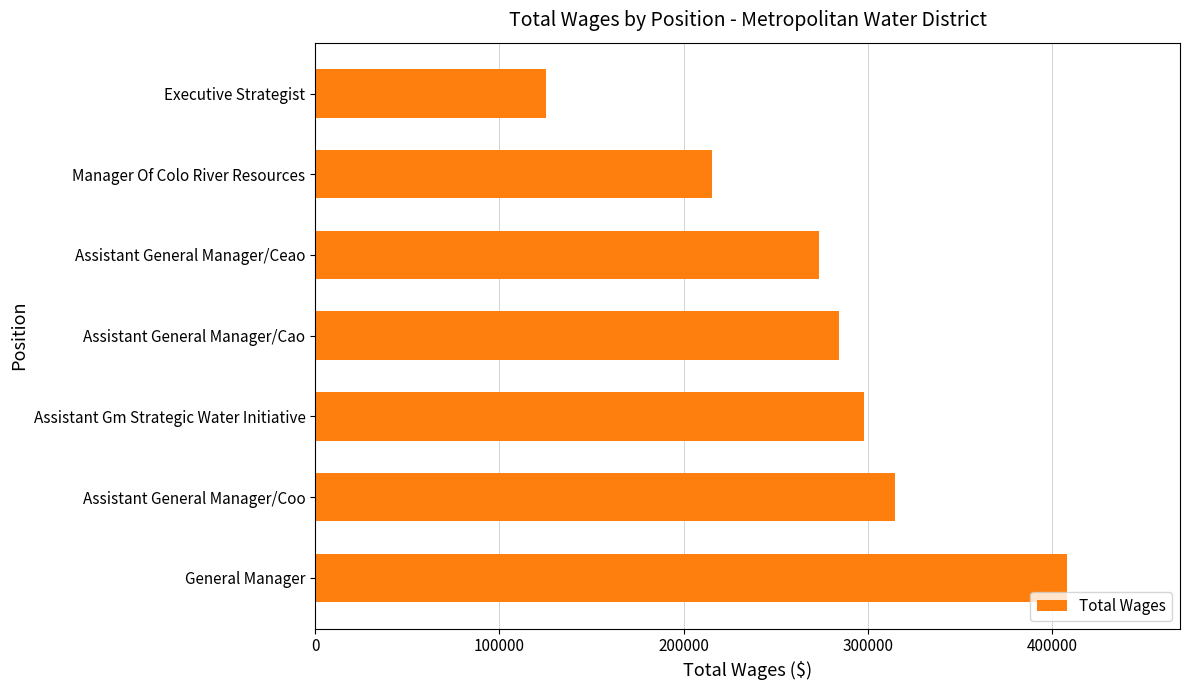

Are the bars horizontal?

Yes